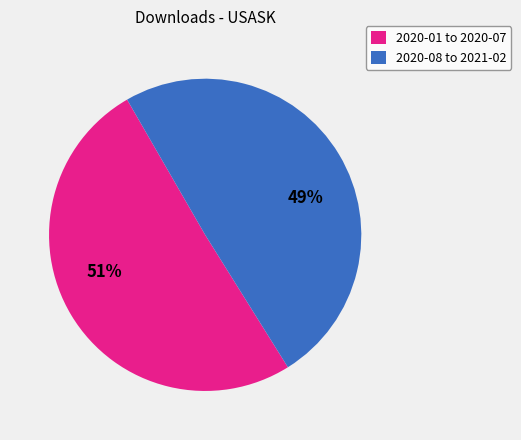

To the nearest percent, what is the average slice percentage?

50%